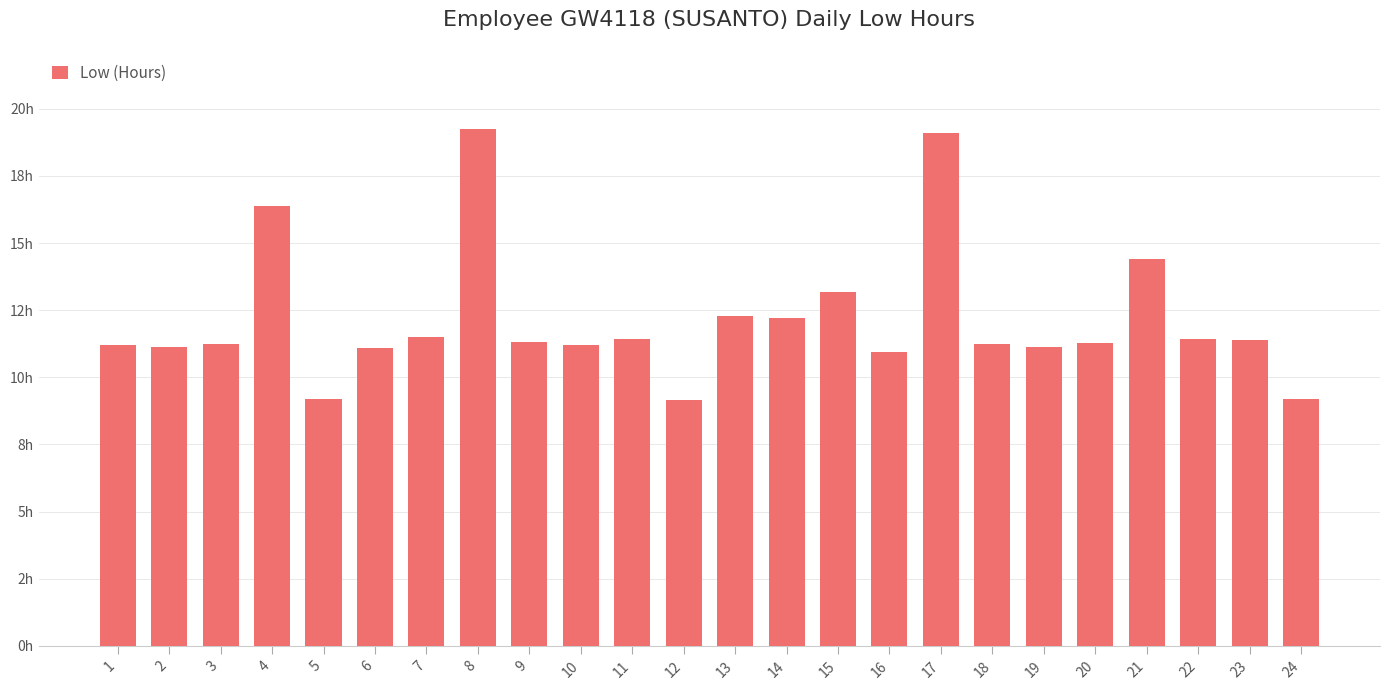

The chart shows a value of 15.3 at 23. True or false?

False